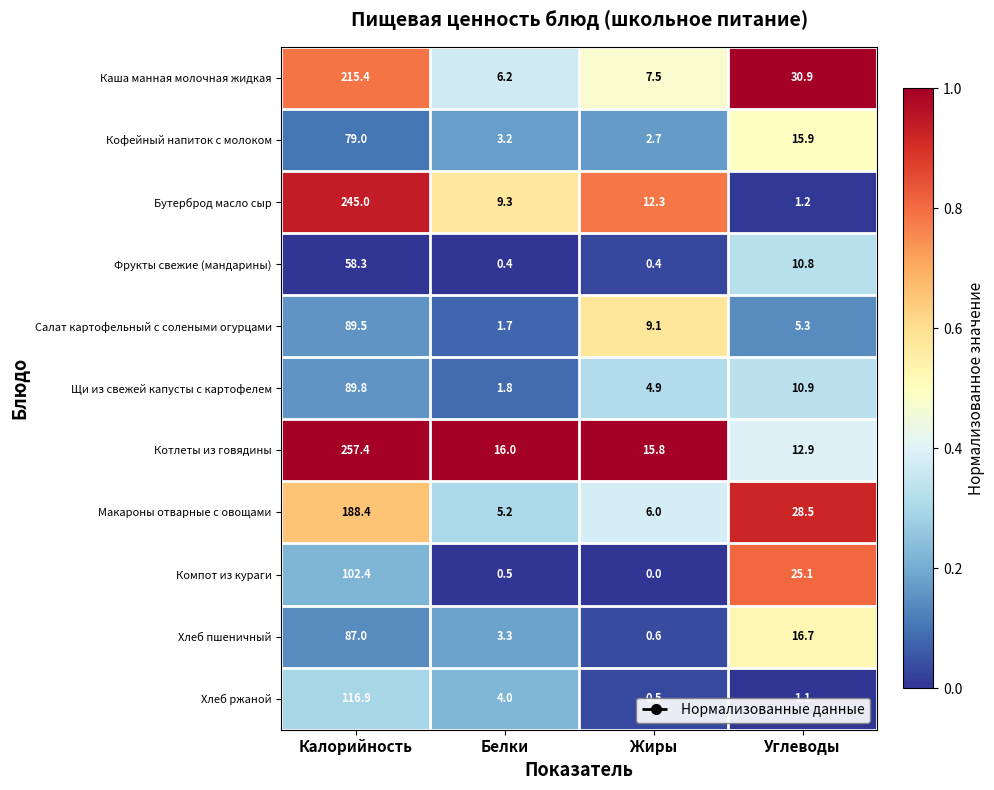

Is it true that Хлеб ржаной equals 0.6 at Углеводы?

False